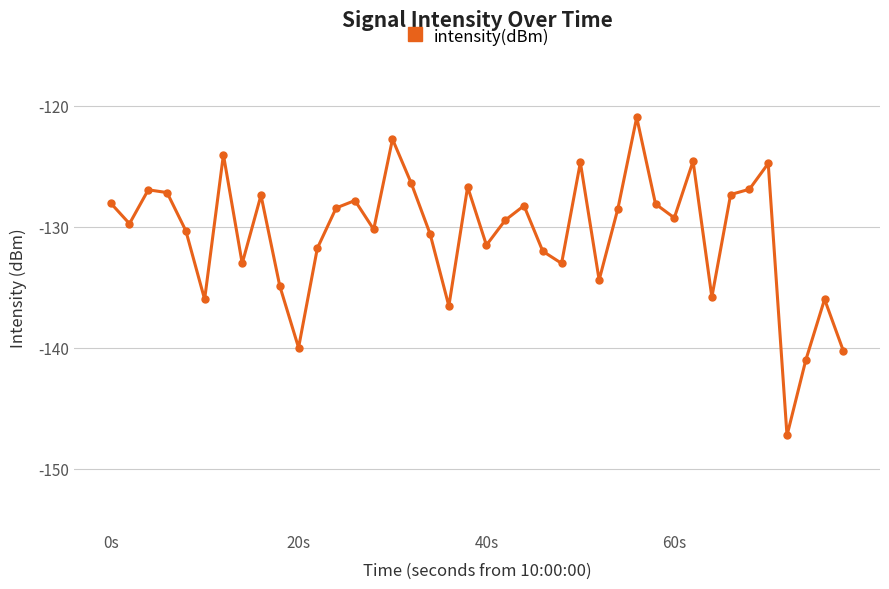

What is the difference between the second highest and second lowest values?

18.3